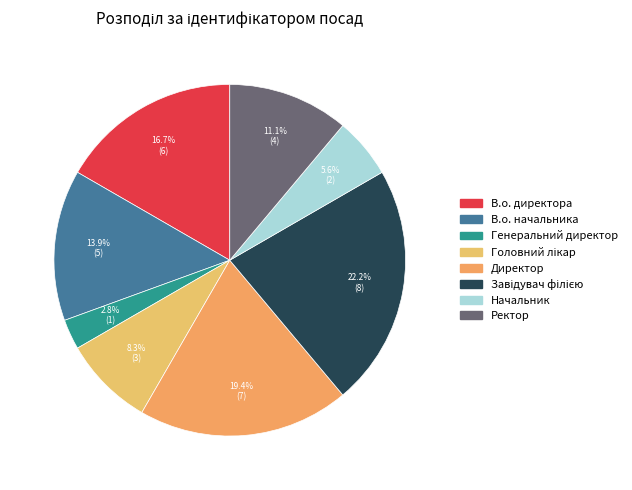

Does В.о. директора account for over 50% of the chart?

No